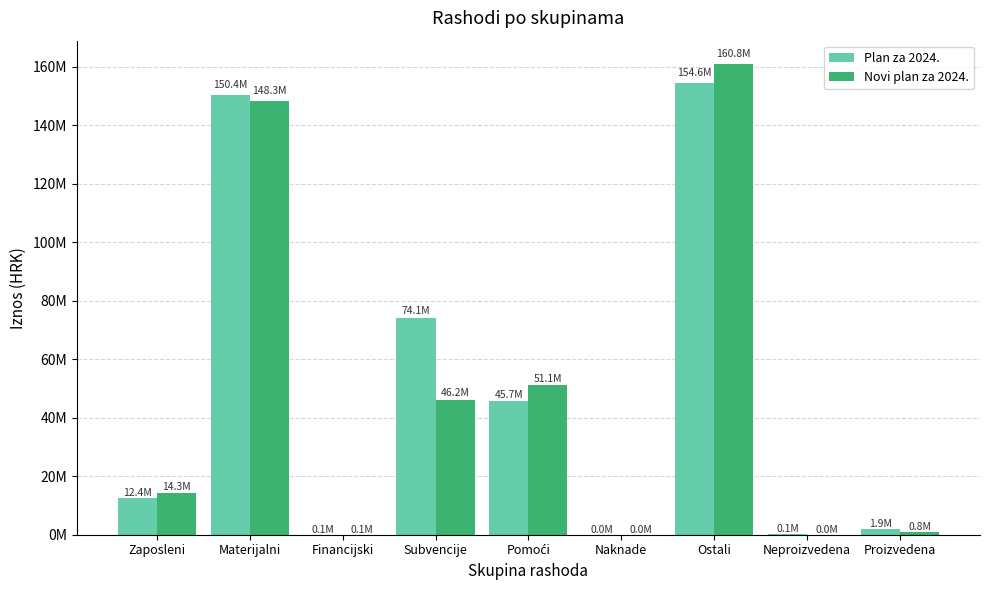

At which label does Plan za 2024. first exceed 12406215?

Materijalni